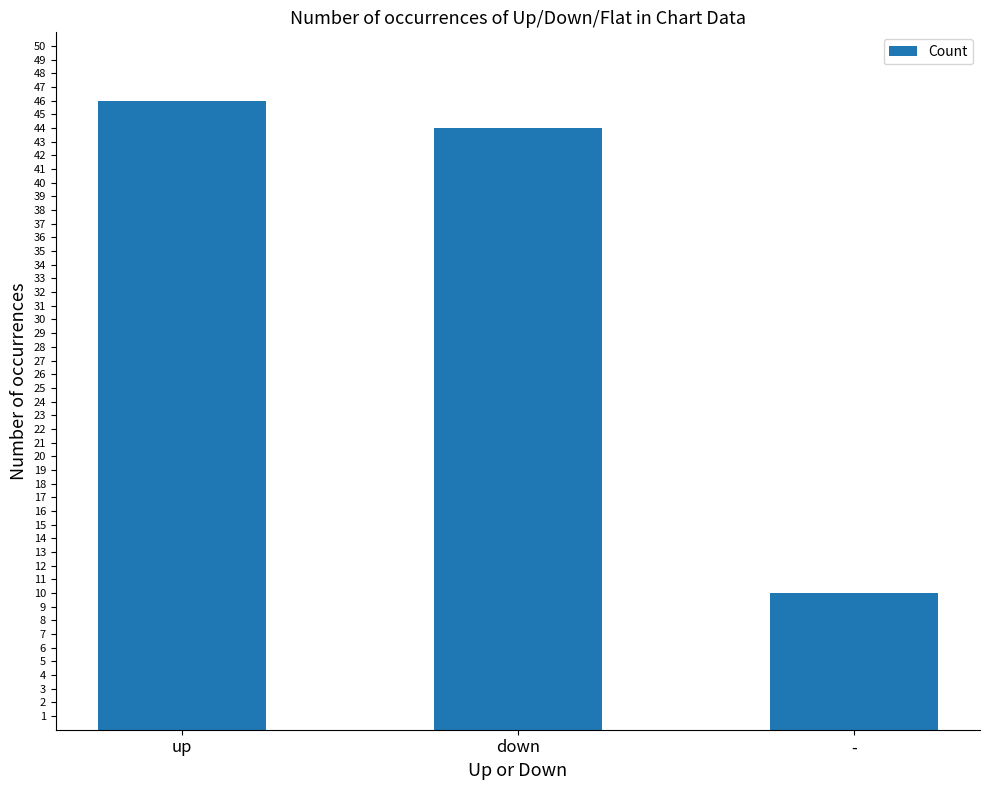

What is the maximum value shown in the chart?

46